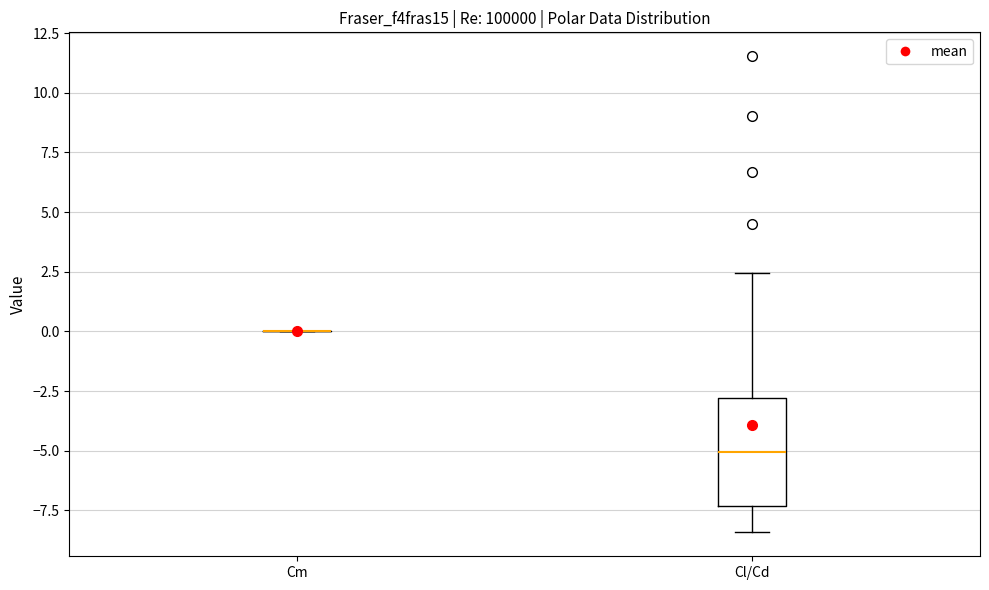

Reading left to right, read every box against the y-axis: the position of its median line, the range the box covers, and the ends of its whiskers. The values are not printed on the chart, so give them approximately, as read against the axis.

Cm: box collapsed to a line at 0.0, whiskers 0.0 to 0.0
Cl/Cd: median -5.0, box -7.5 to -3.0, whiskers -8.5 to 2.5